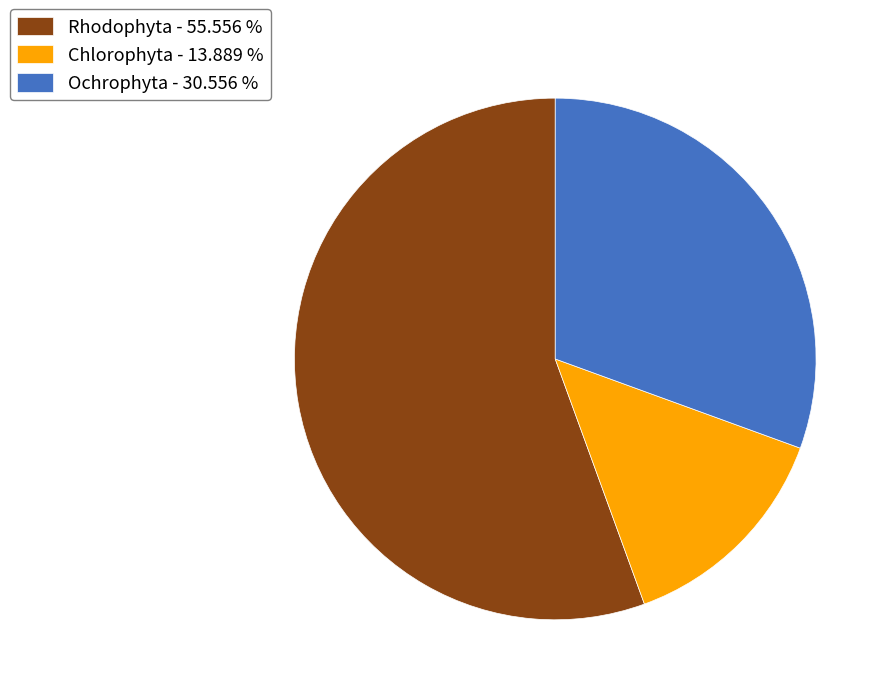

Which slice represents more than half of the pie?

Rhodophyta